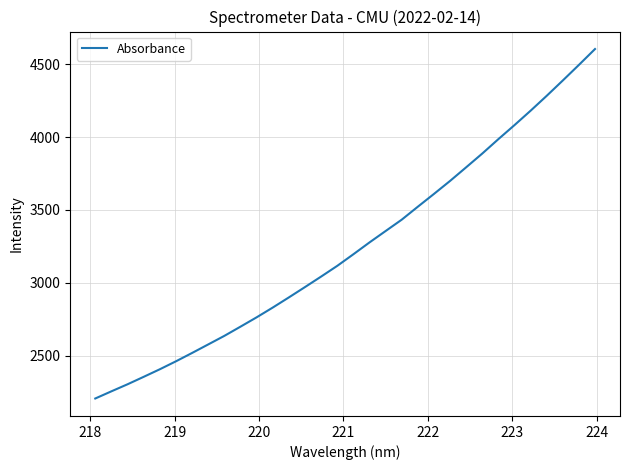

What is the average value?

3244.9